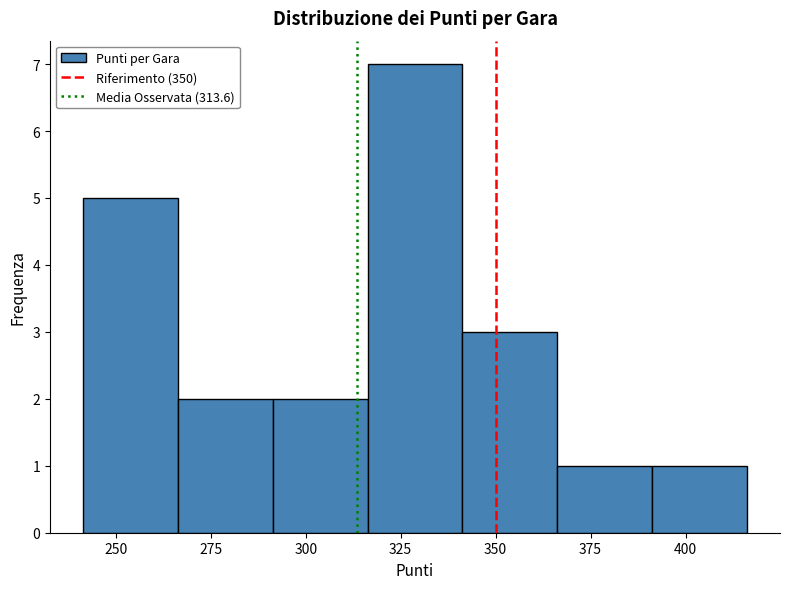

Reading left to right, transcribe this chart: for each bar, give the range it covers on the x-axis and its height. Neither the bar edges nor the heights are printed on the chart, so give them approximately, as read against the axes.

240 to 265: 5
265 to 290: 2
290 to 315: 2
315 to 340: 7
340 to 365: 3
365 to 390: 1
390 to 415: 1